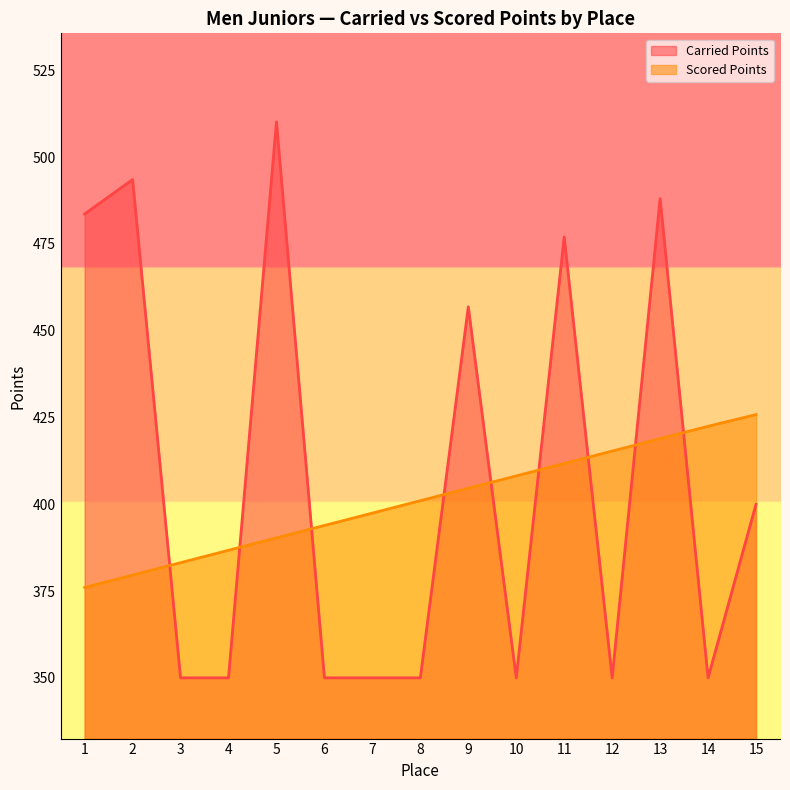

Does the chart display data point markers on the line(s)?

No